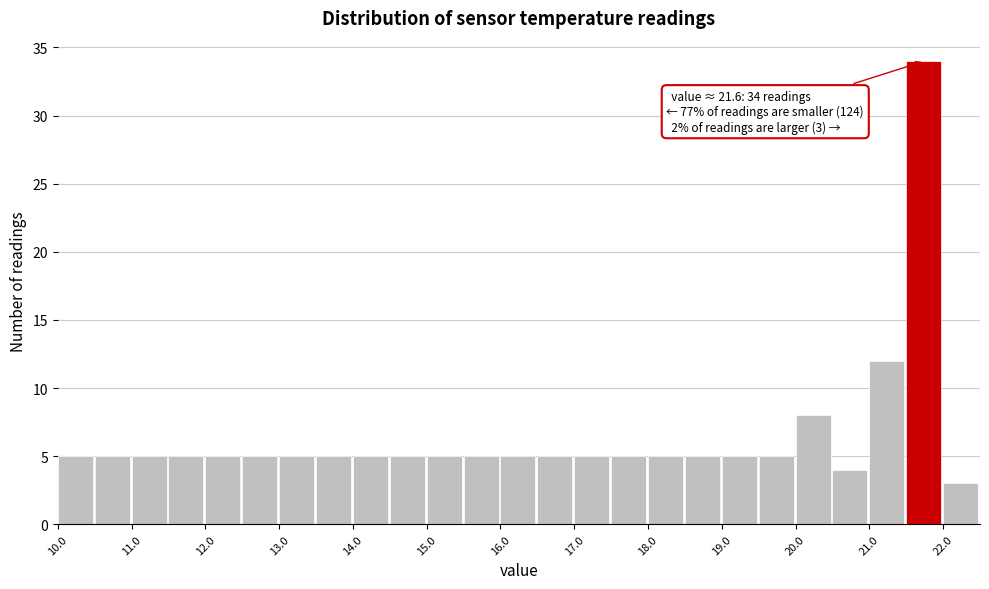

Over which range of the x-axis is the bar tallest?

21.5 to 22.0